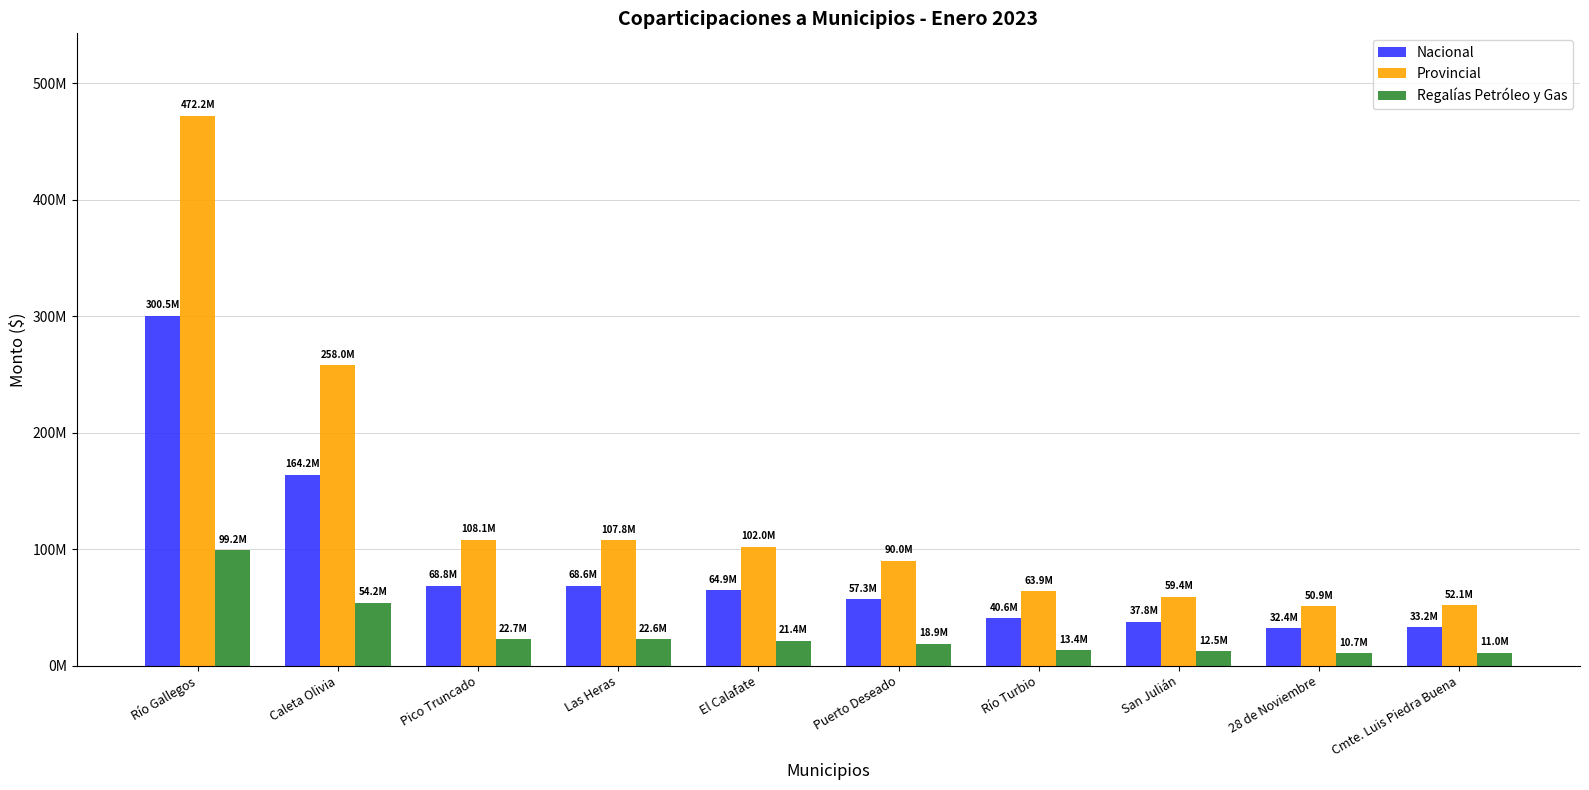

Between El Calafate and Puerto Deseado, which series saw the biggest shift?

Provincial